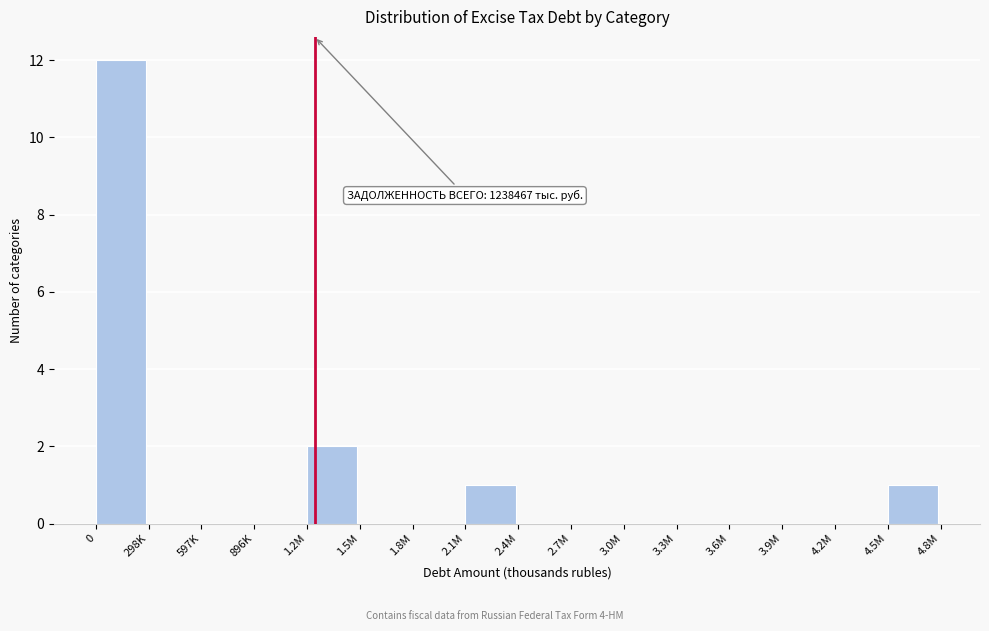

Reading right to left, extract all data points from this chart.

4.5M=1	4.2M=0	3.9M=0	3.6M=0	3.3M=0	3.0M=0	2.7M=0	2.4M=0	2.1M=1	1.8M=0	1.5M=0	1.2M=2	896K=0	597K=0	298K=0	0=12